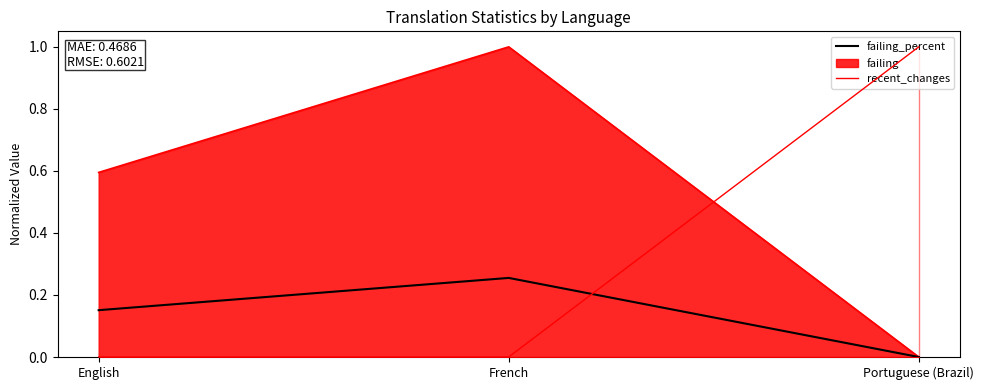

How many data points does each series have?

3